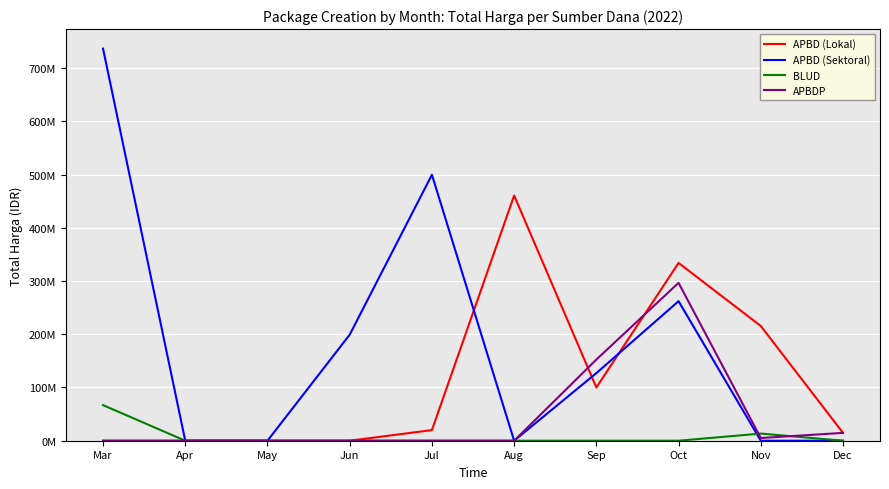

What is the difference between the maximum and second lowest values in the APBDP series?

296550150